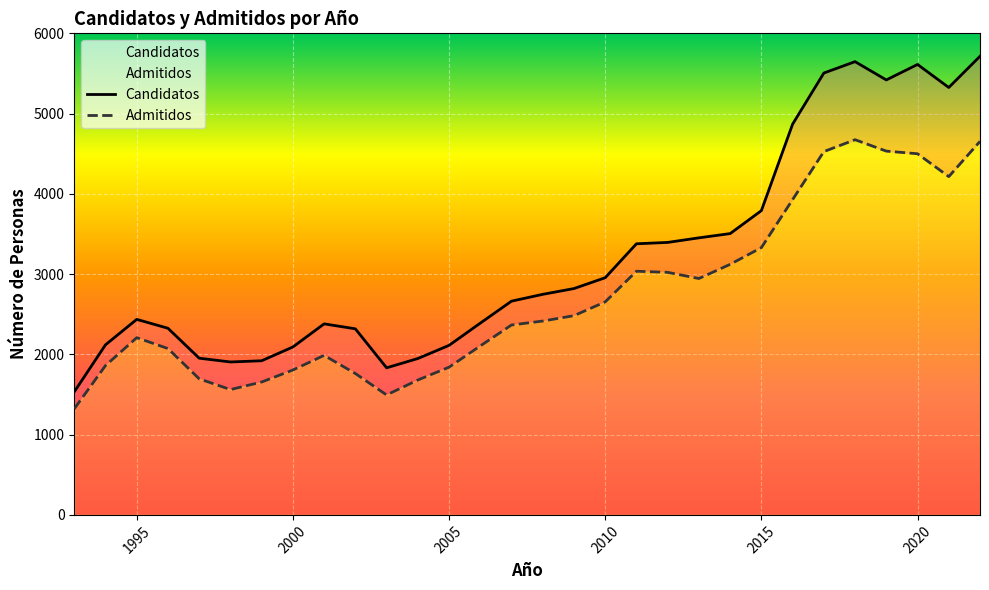

At which category is the sum across all series the highest?

2022